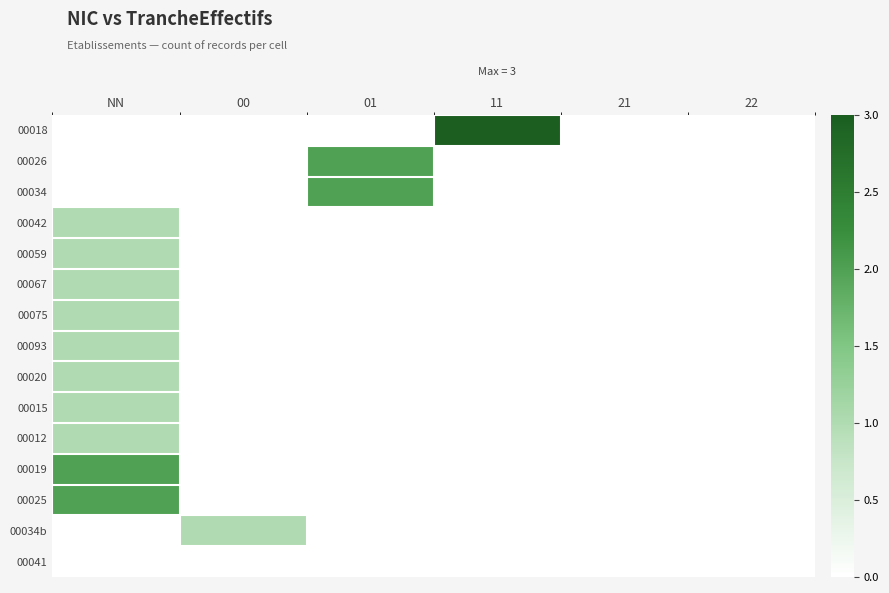

At how many categories does at least one series exceed 1?

3